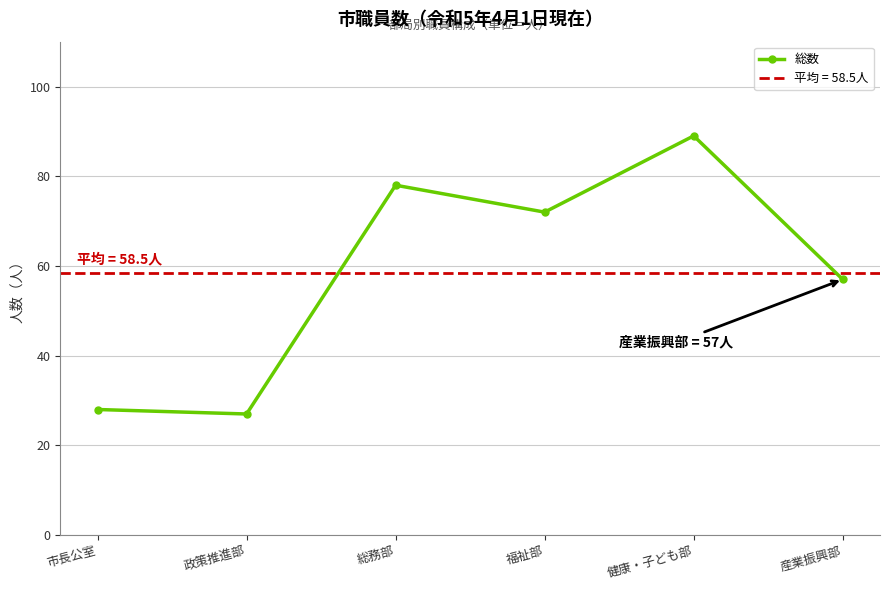

At which label is the value closest to 58?

産業振興部